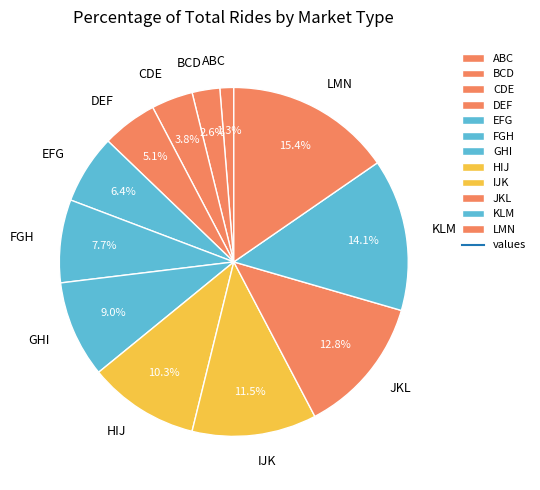

To the nearest percent, what is the difference between the FGH and DEF slice percentages?

3%